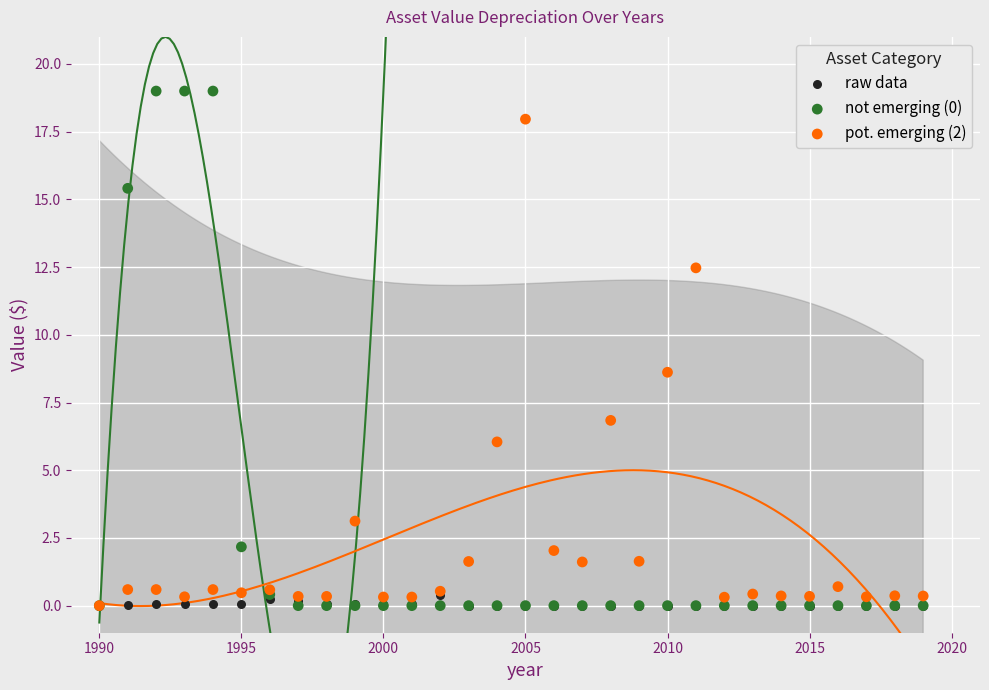

Across all series, what Y value is closest to 9?

8.6